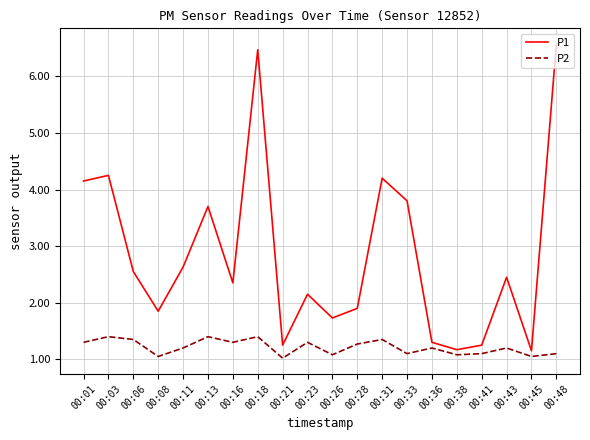

Which series has the largest total across all categories?

P1